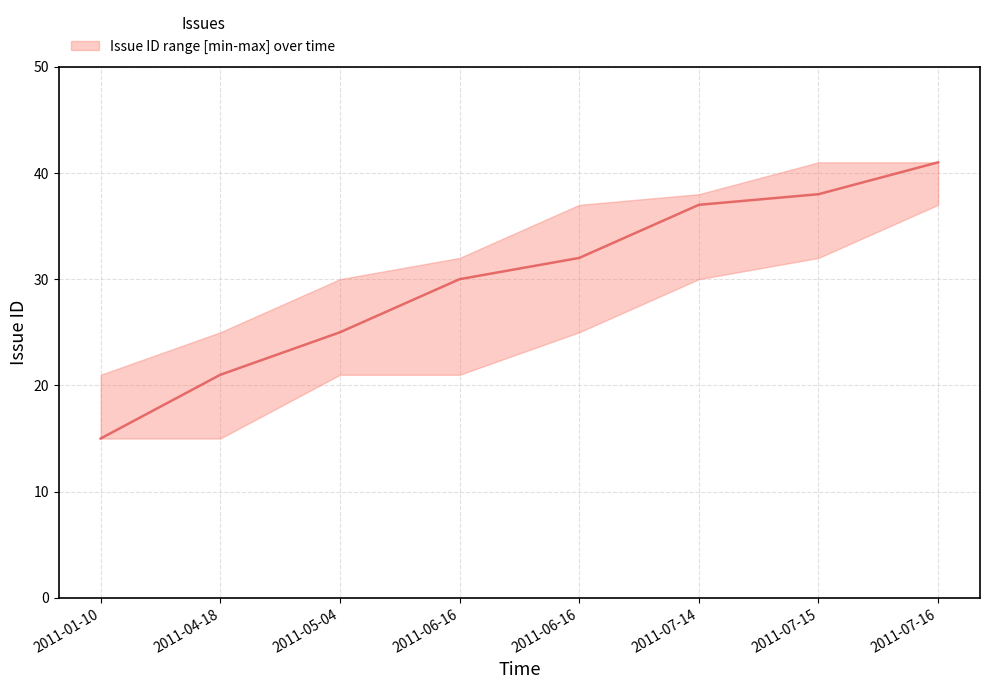

Reading left to right, extract all data points from this chart.

2011-01-10=15	2011-04-18=21	2011-05-04=25	2011-06-16=30	2011-06-16=32	2011-07-14=37	2011-07-15=38	2011-07-16=41